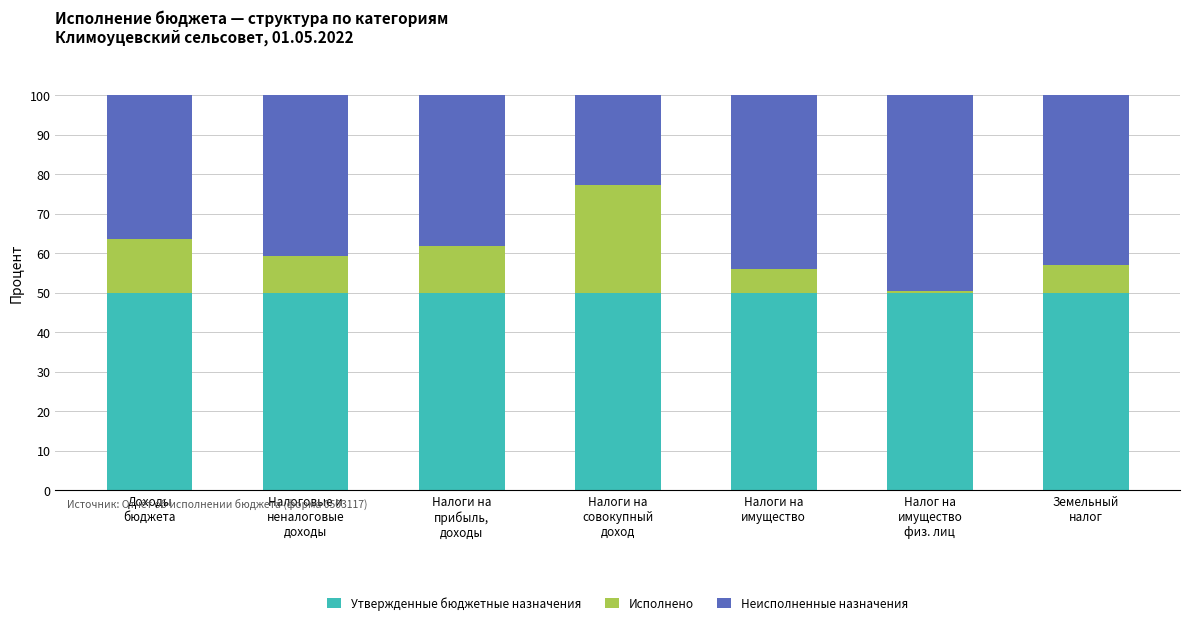

Reading left to right, what are the values for Утвержденные бюджетные назначения?

50.0	50.0	50.0	50.0	50.0	50.0	50.0